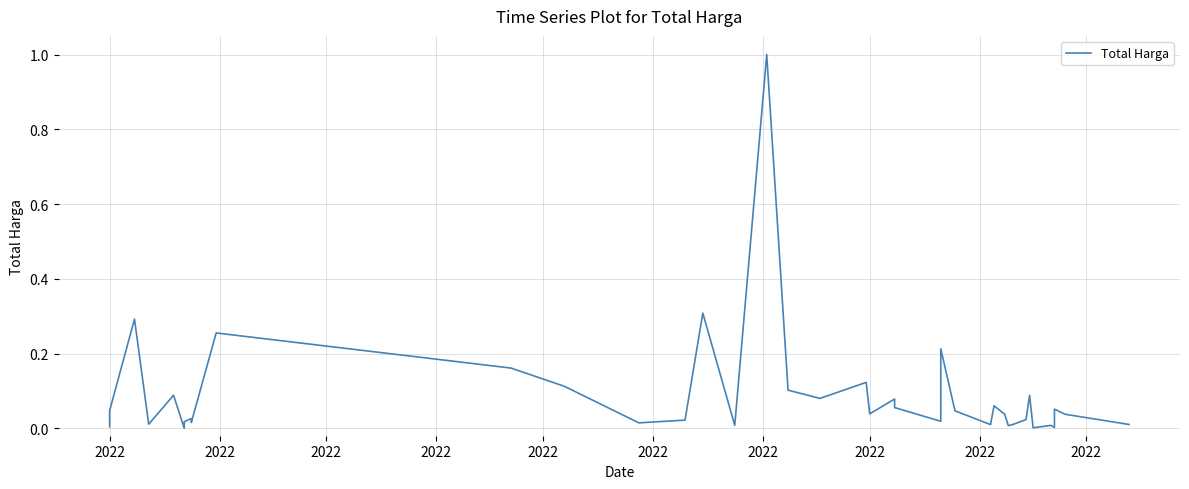

Reading right to left, list all the values displayed in this chart.

0.0	0.0	0.1	0.0	0.0	0.0	0.1	0.0	0.0	0.0	0.0	0.1	0.0	0.0	0.2	0.0	0.1	0.1	0.0	0.1	0.1	0.1	1.0	0.0	0.3	0.0	0.0	0.1	0.2	0.3	0.0	0.0	0.0	0.0	0.0	0.1	0.0	0.3	0.0	0.0